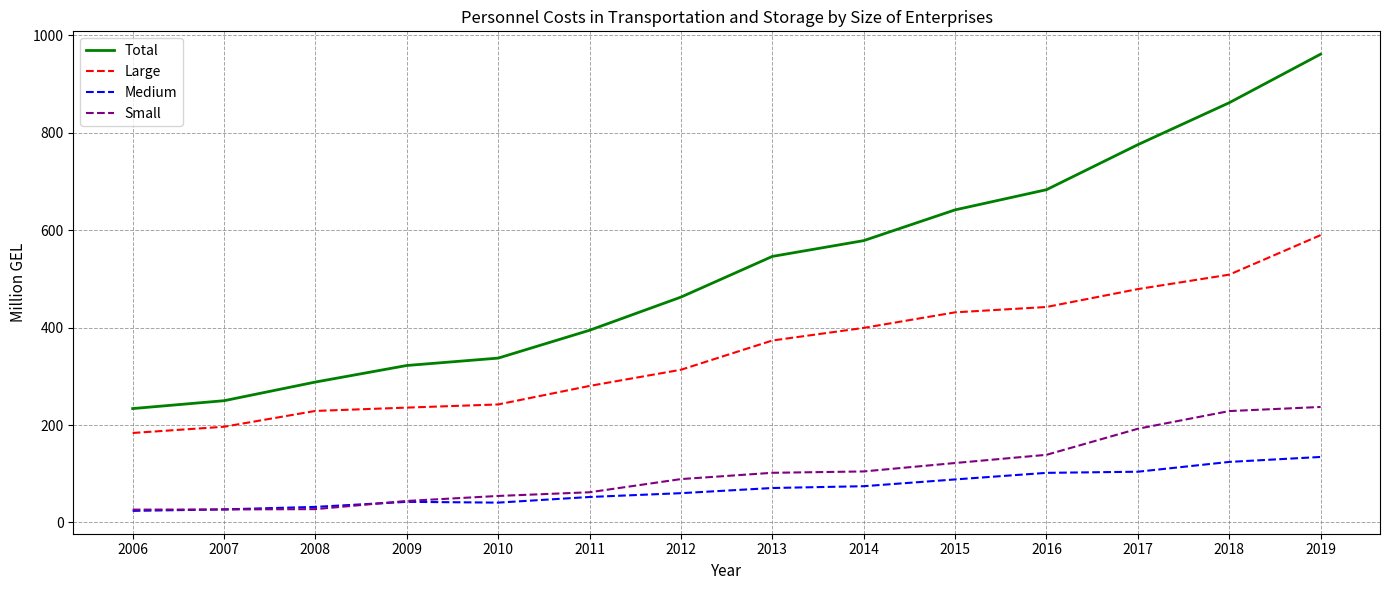

What is the difference between the second highest and second lowest values in the Total series?

611.5